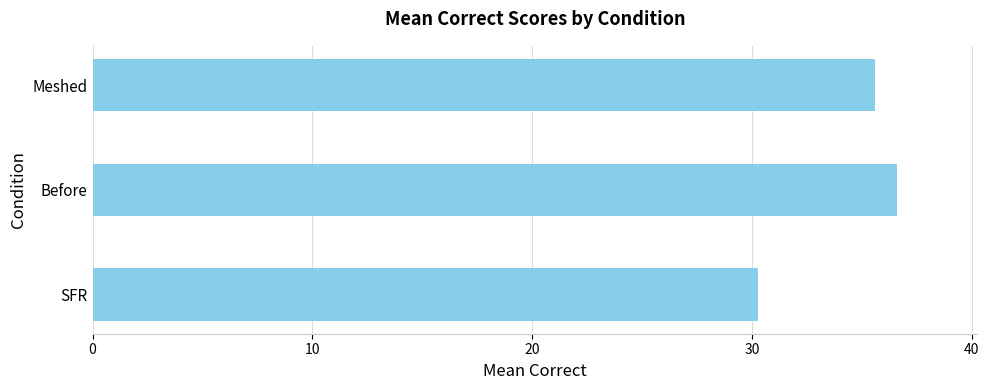

What is the ratio of the value at Before to the value at Meshed?

1.0